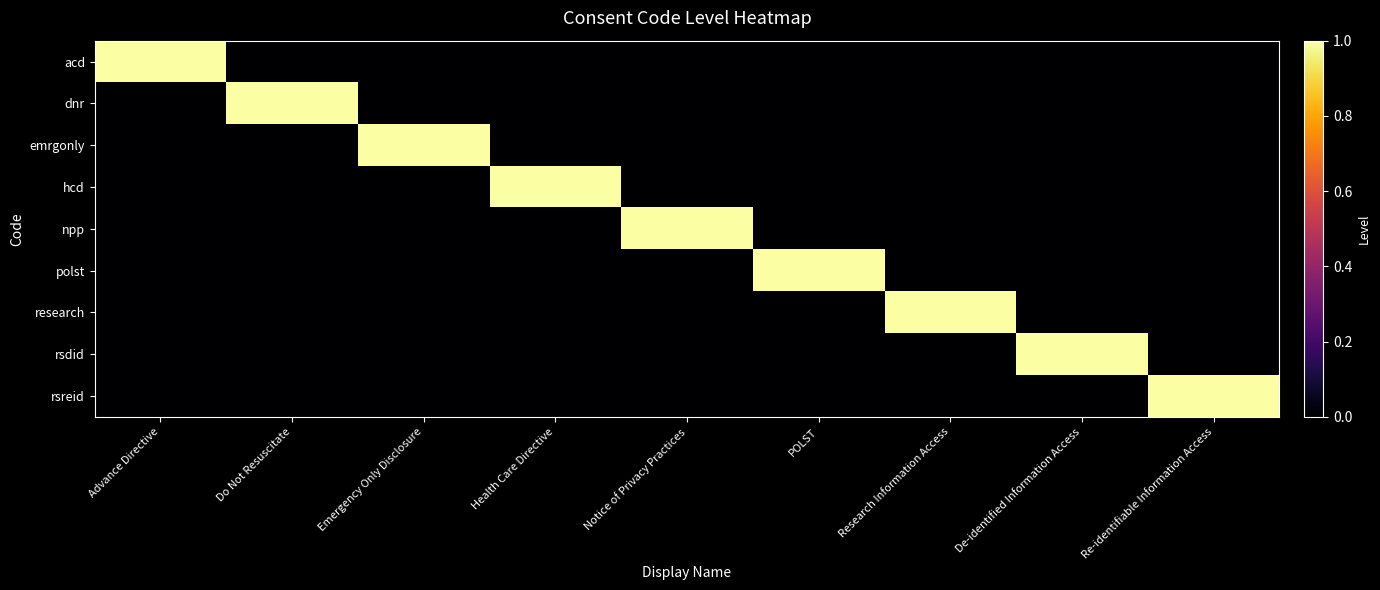

How many categories are shown in the chart?

9